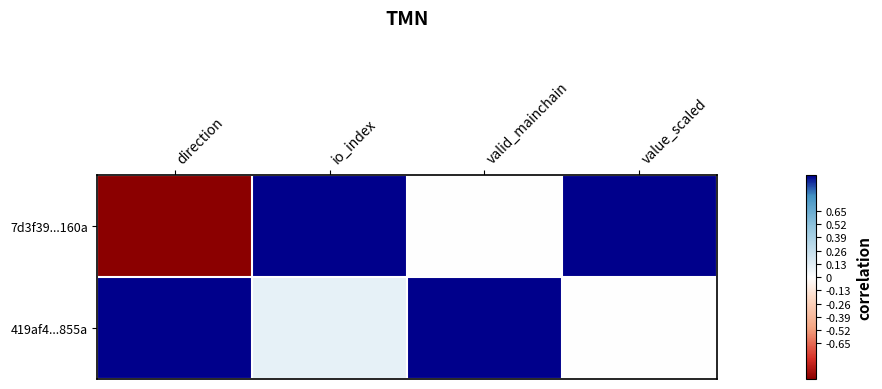

At valid_mainchain, list the series in order from largest to smallest.

419af4...855a, 7d3f39...160a